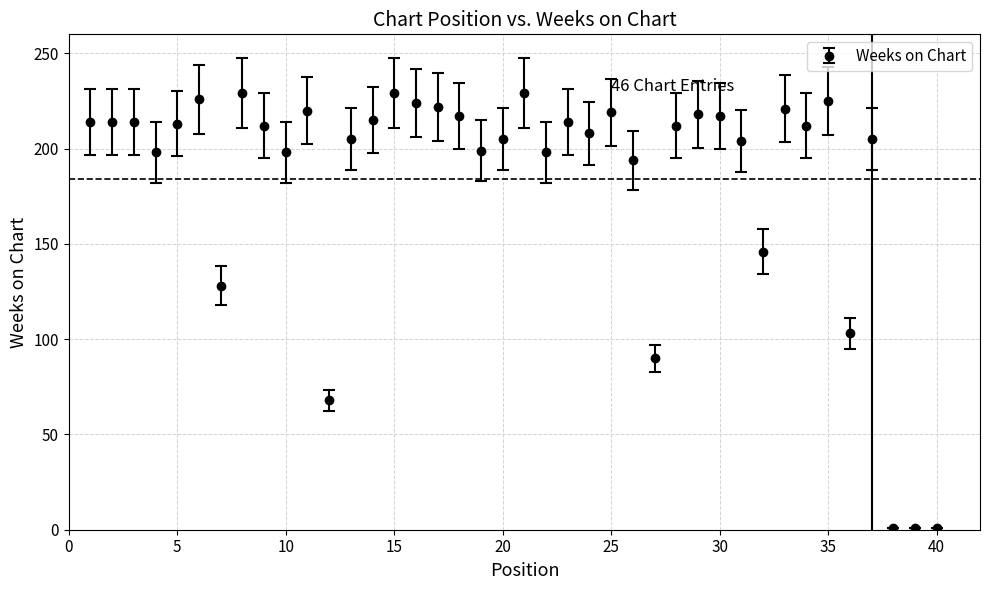

True or false: the data has more than 0 interior local peaks.

True